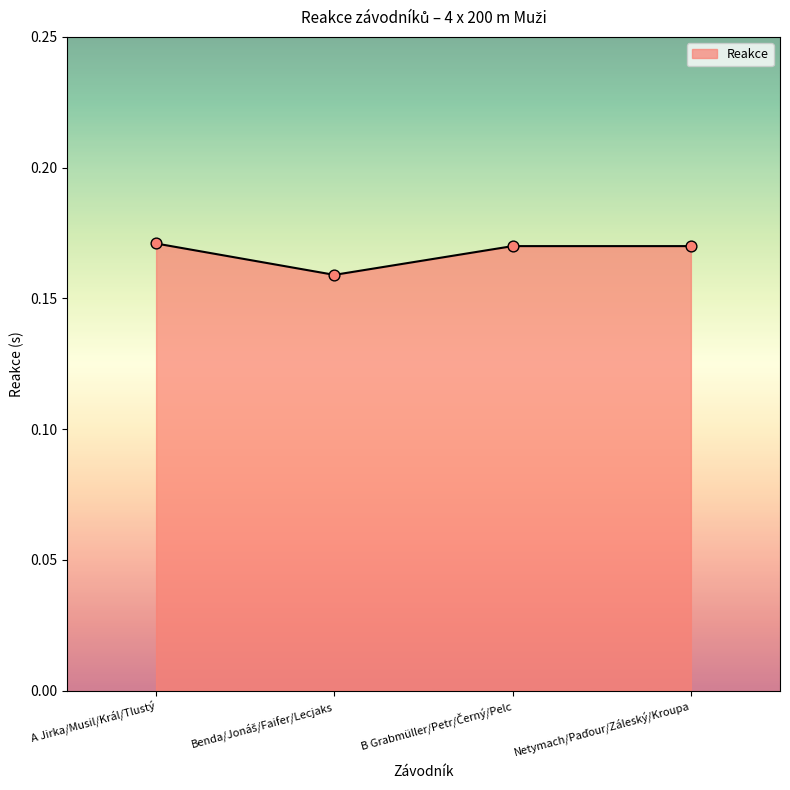

What is the sum of all values?

0.7